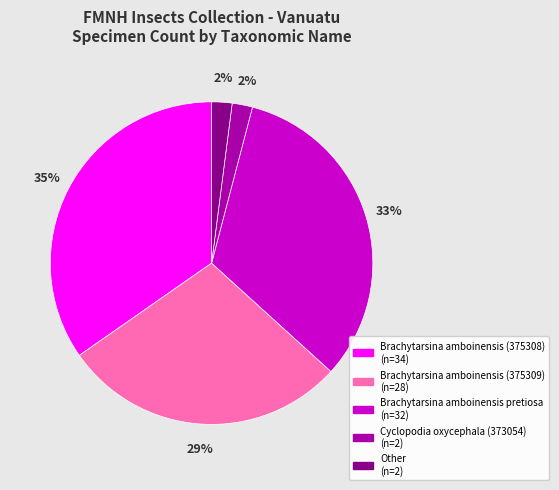

What is the largest slice in the pie chart?

Brachytarsina amboinensis (375308)